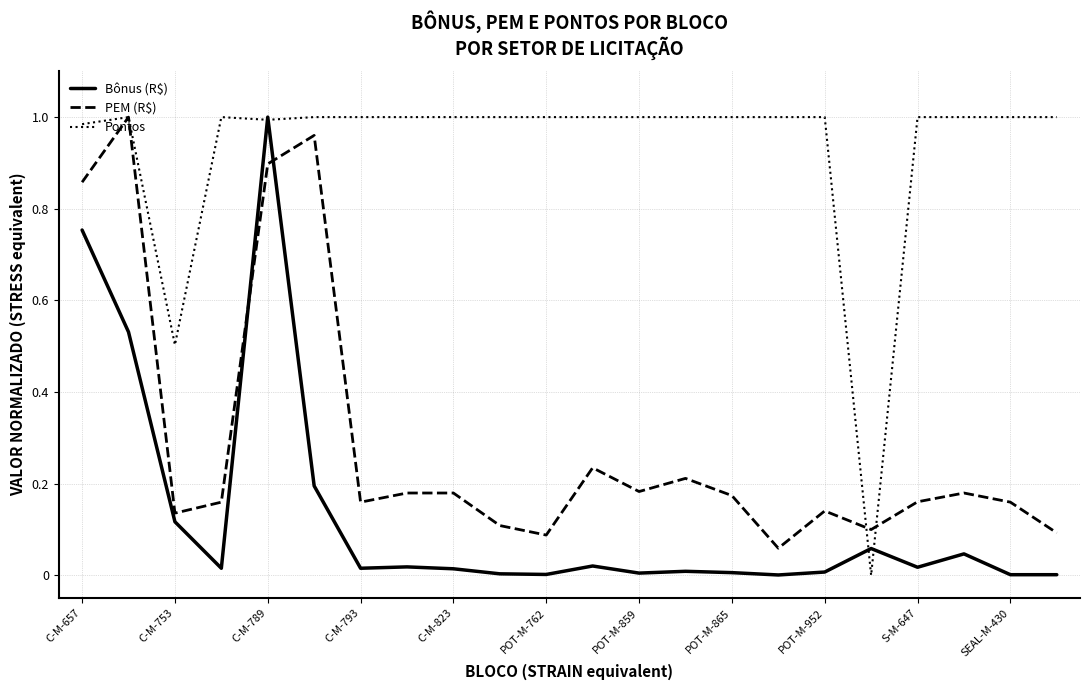

Which series has the largest total across all categories?

Pontos